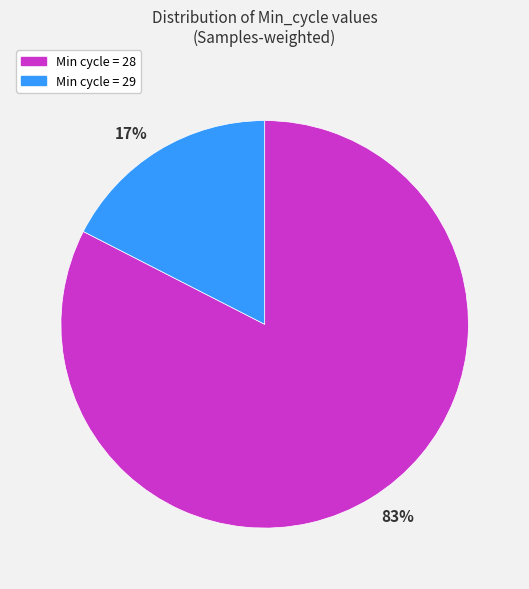

Which slice is the smallest?

Min cycle = 29